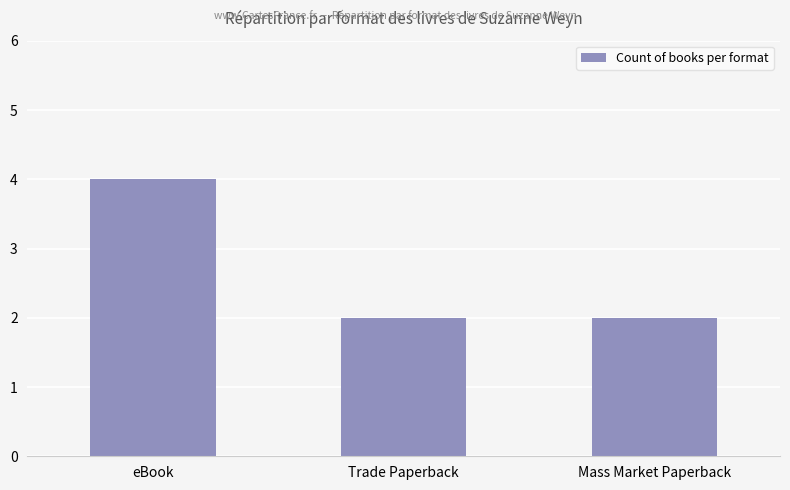

What is the smallest value displayed?

2